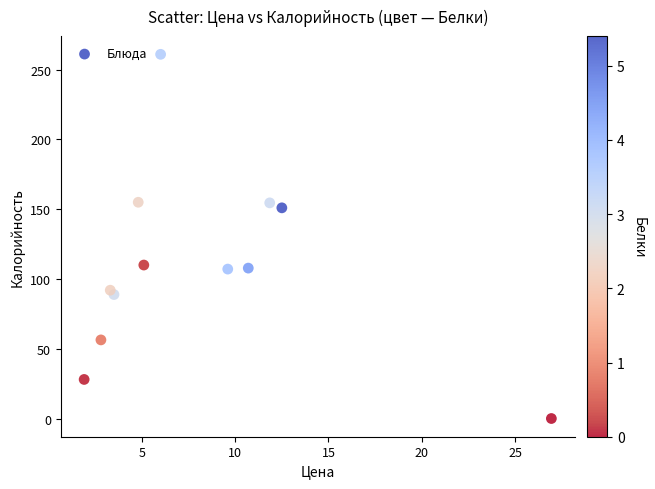

What is the average X value?

8.2